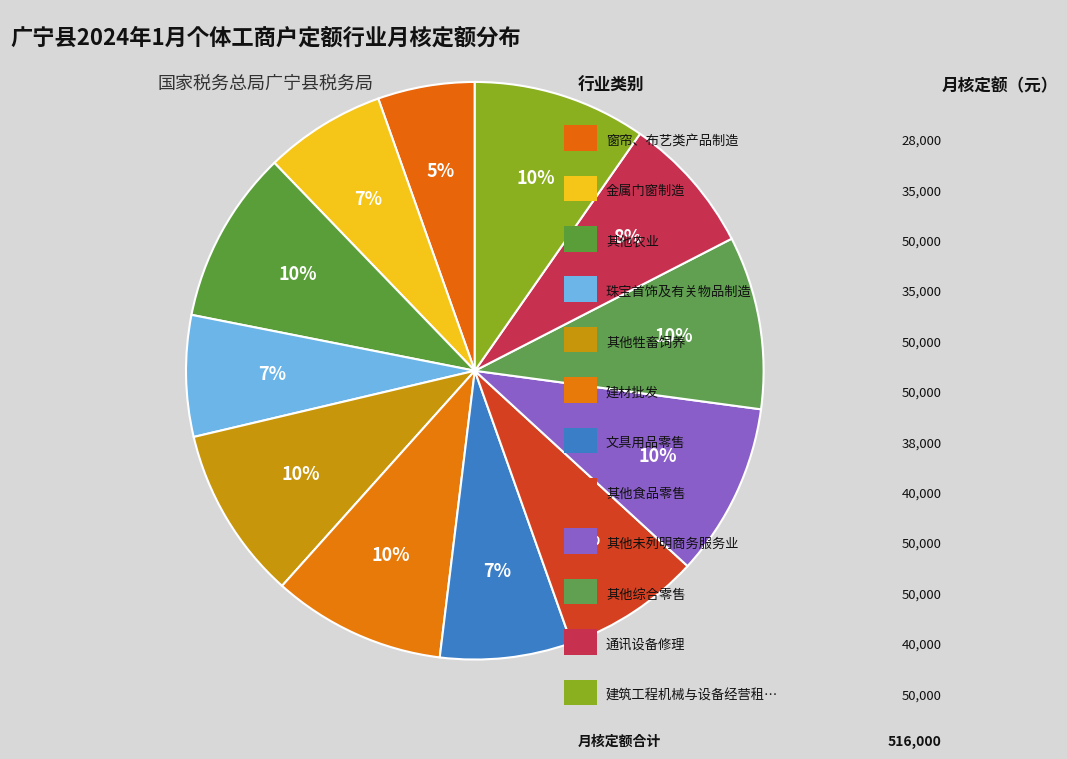

Count the number of slices in the pie.

12